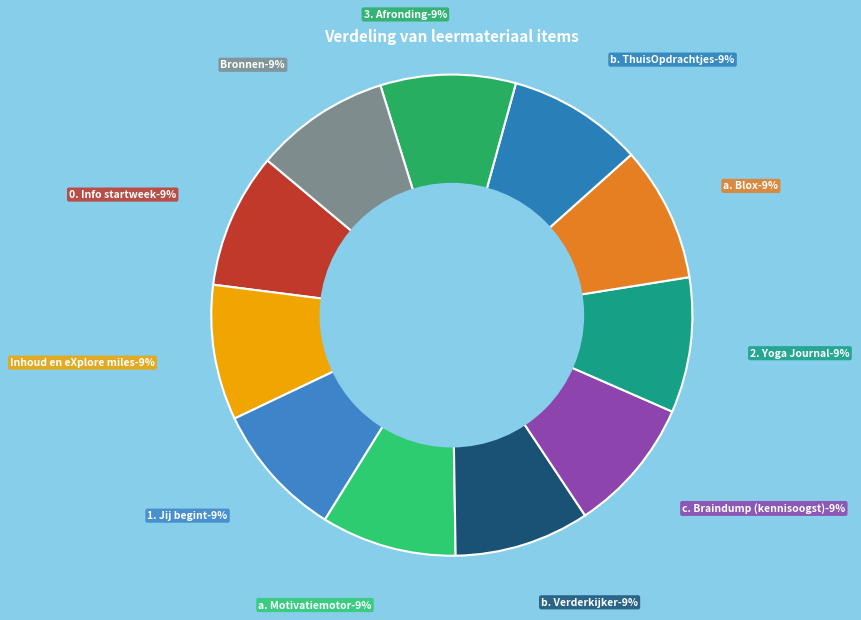

To the nearest percent, what portion does Bronnen represent?

9%